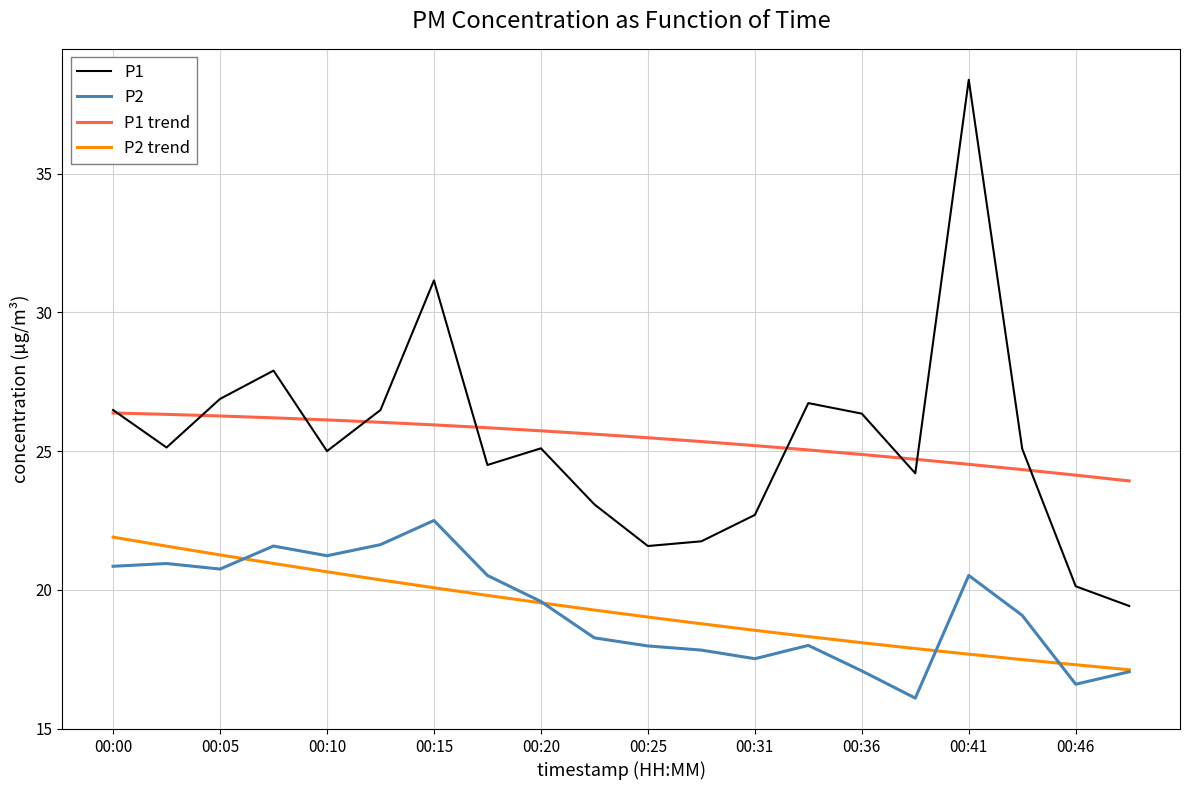

True or false: P2 and P1 cross at least once.

False